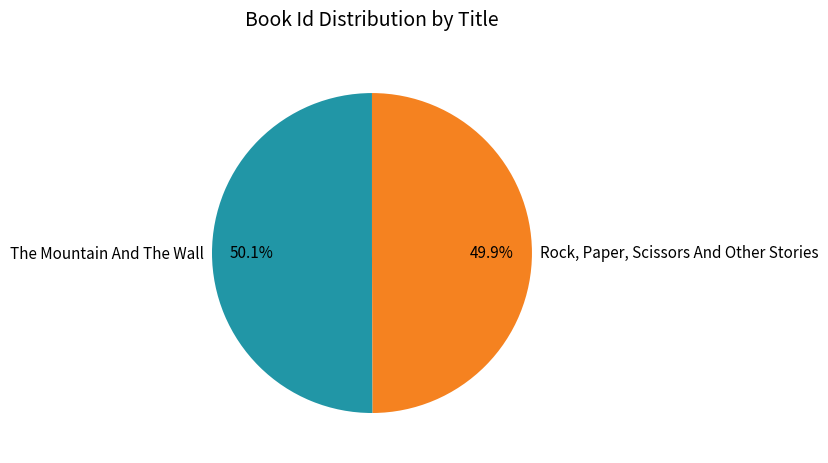

What is the ratio of the value at The Mountain And The Wall to the value at Rock, Paper, Scissors And Other Stories?

1.0